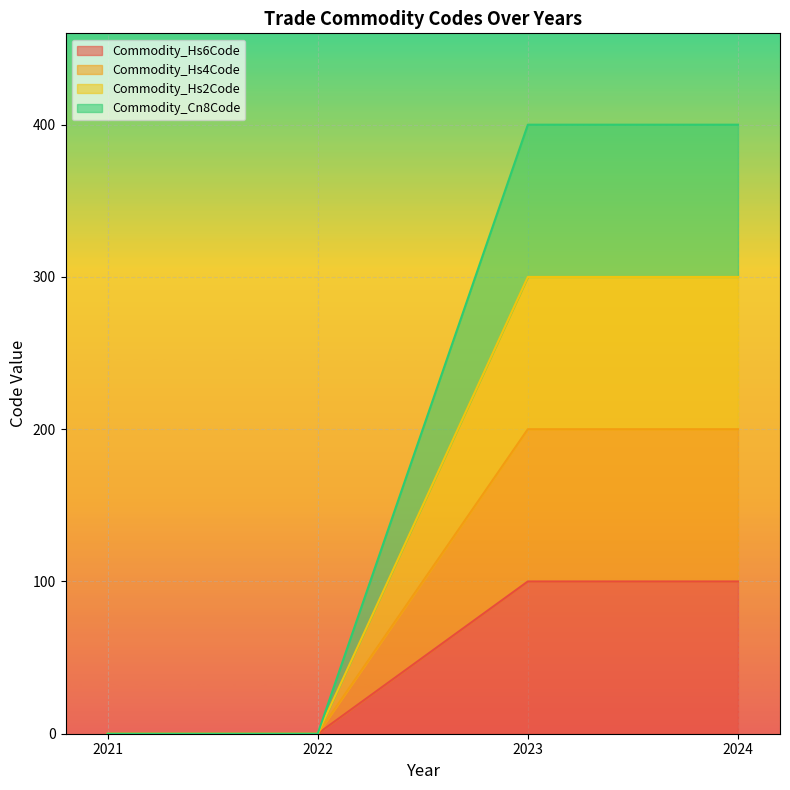

Reading left to right, transcribe all the data shown in this chart.

Commodity_Hs6Code: 0	0	100	100
Commodity_Hs4Code: 0	0	200	200
Commodity_Hs2Code: 0	0	300	300
Commodity_Cn8Code: 0	0	400	400